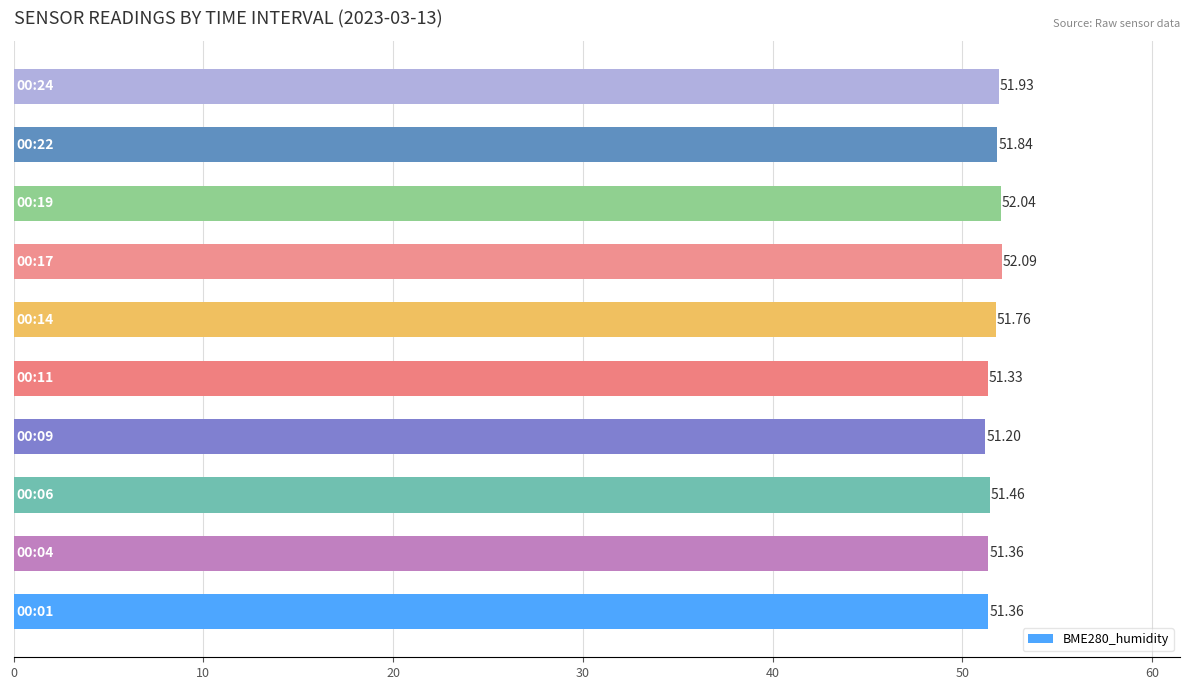

What is the smallest value displayed?

51.2